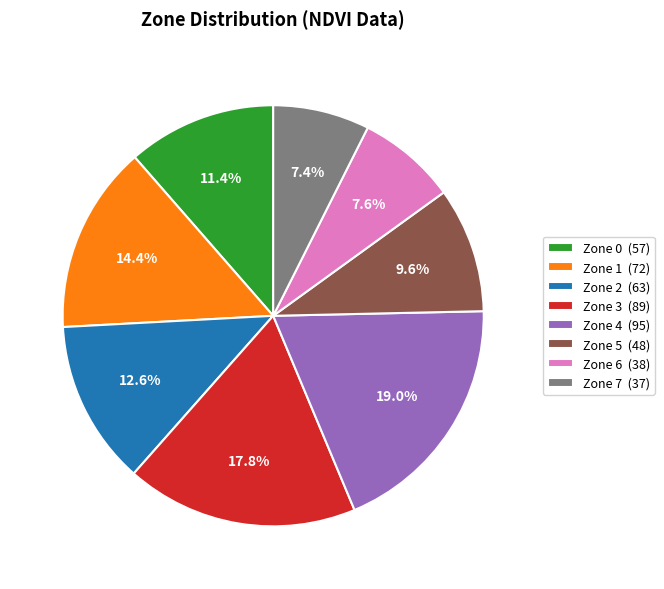

What percentage is NOT represented by Zone 0?

88.6%